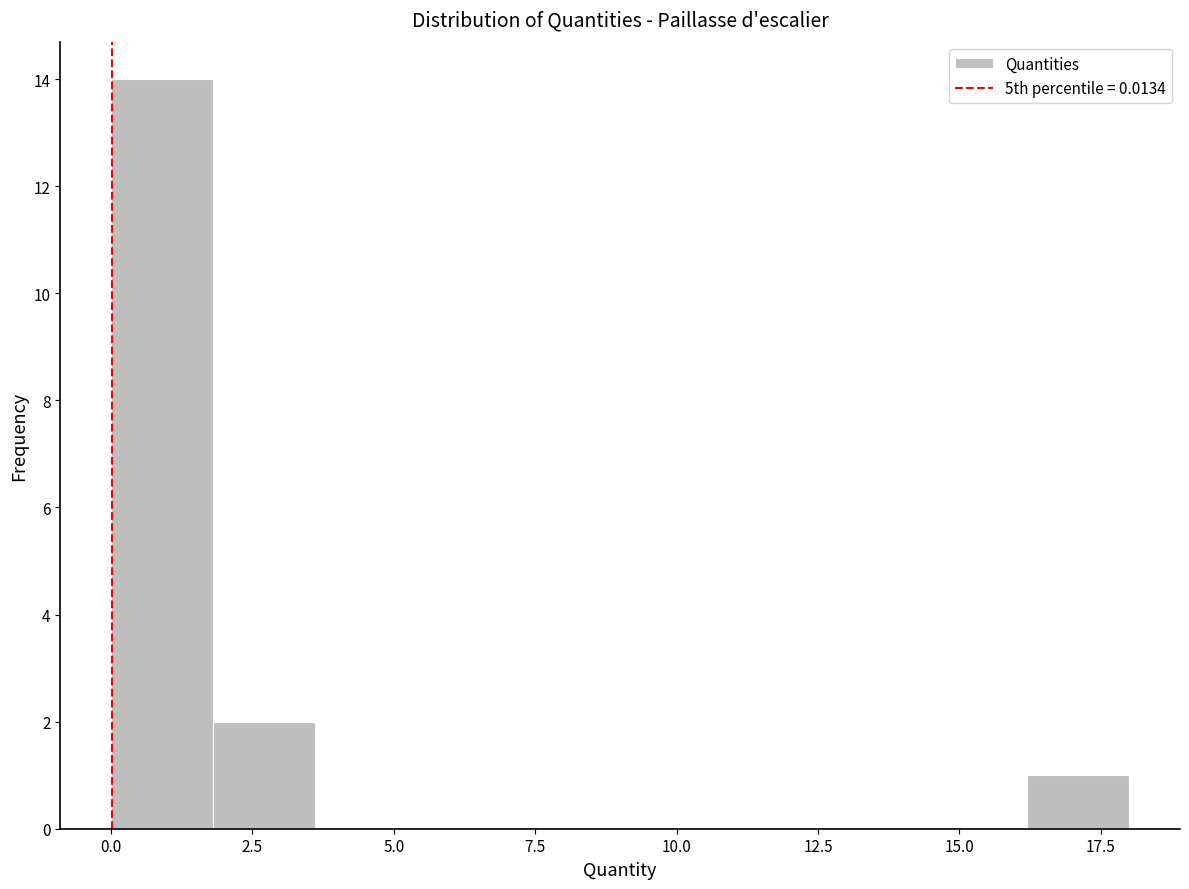

Read against the x-axis, roughly where is the centre of the tallest bar?

1.0